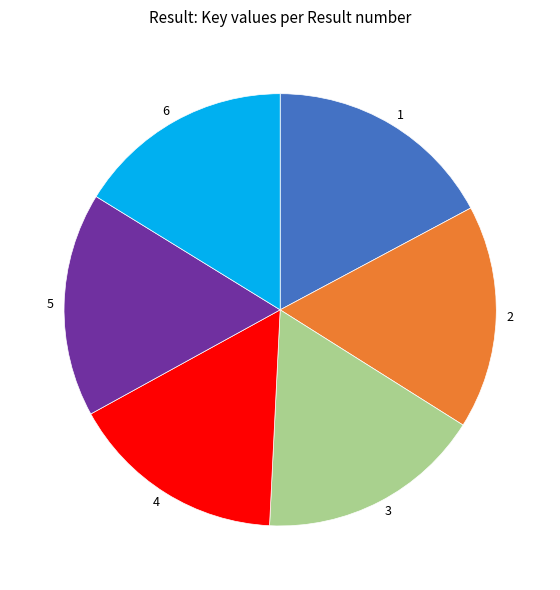

Combined, do 2 and 5 account for over 50%?

No